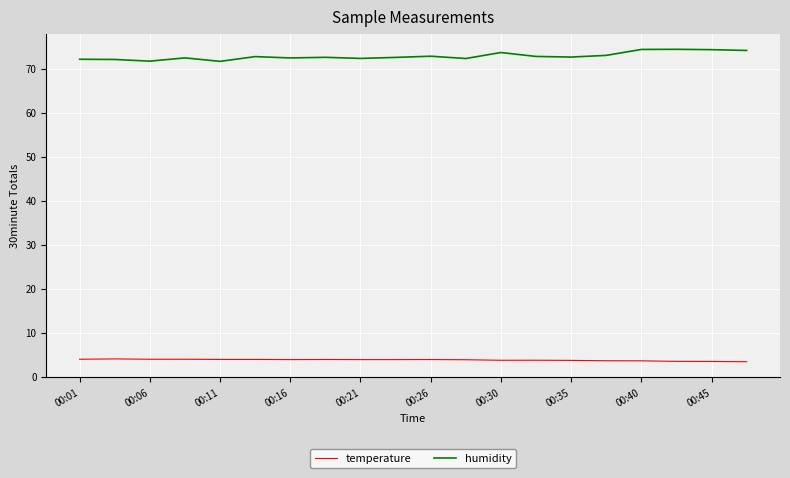

What is the difference between the maximum and minimum values in the temperature series?

0.6